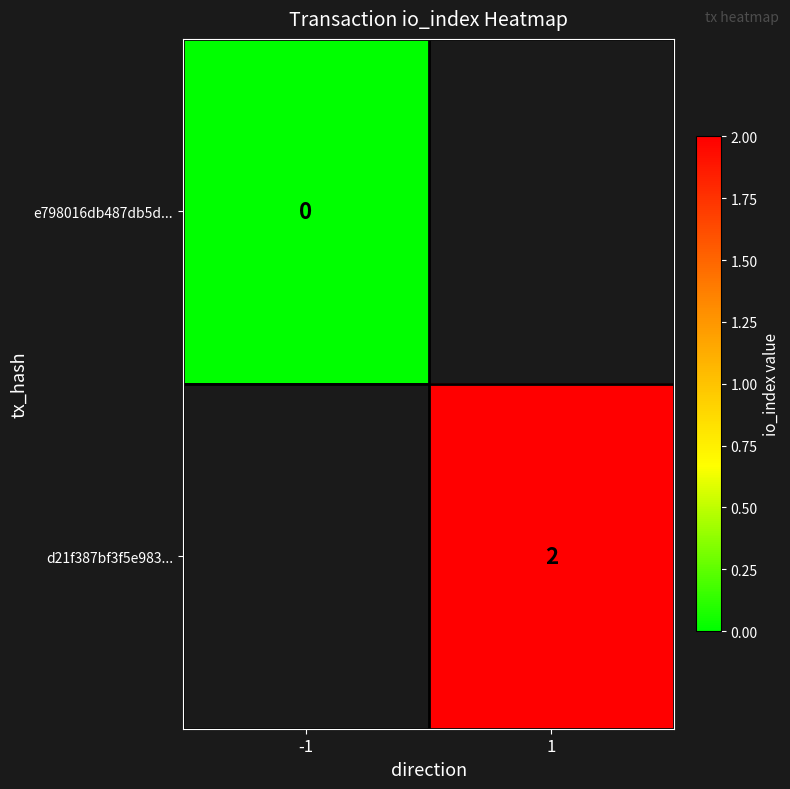

True or false: d21f387bf3f5e983... has a value of 2 at 1.

True